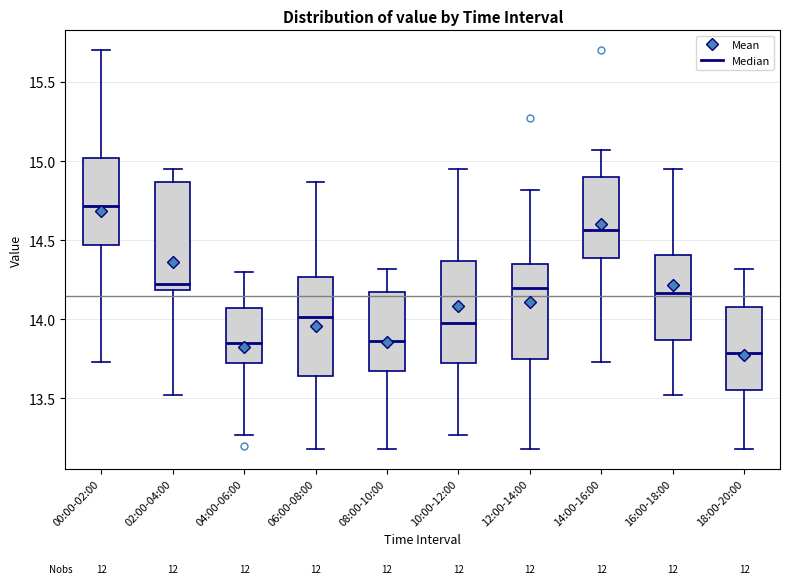

Reading left to right, read every box against the y-axis: the position of its median line, the range the box covers, and the ends of its whiskers. The values are not printed on the chart, so give them approximately, as read against the axis.

00:00-02:00: median 14.70, box 14.45 to 15.00, whiskers 13.75 to 15.70
02:00-04:00: median 14.25, box 14.20 to 14.85, whiskers 13.50 to 14.95
04:00-06:00: median 13.85, box 13.75 to 14.05, whiskers 13.25 to 14.30
06:00-08:00: median 14.00, box 13.65 to 14.25, whiskers 13.20 to 14.85
08:00-10:00: median 13.85, box 13.65 to 14.20, whiskers 13.20 to 14.30
10:00-12:00: median 14.00, box 13.75 to 14.35, whiskers 13.25 to 14.95
12:00-14:00: median 14.20, box 13.75 to 14.35, whiskers 13.20 to 14.80
14:00-16:00: median 14.55, box 14.40 to 14.90, whiskers 13.75 to 15.05
16:00-18:00: median 14.15, box 13.85 to 14.40, whiskers 13.50 to 14.95
18:00-20:00: median 13.80, box 13.55 to 14.10, whiskers 13.20 to 14.30